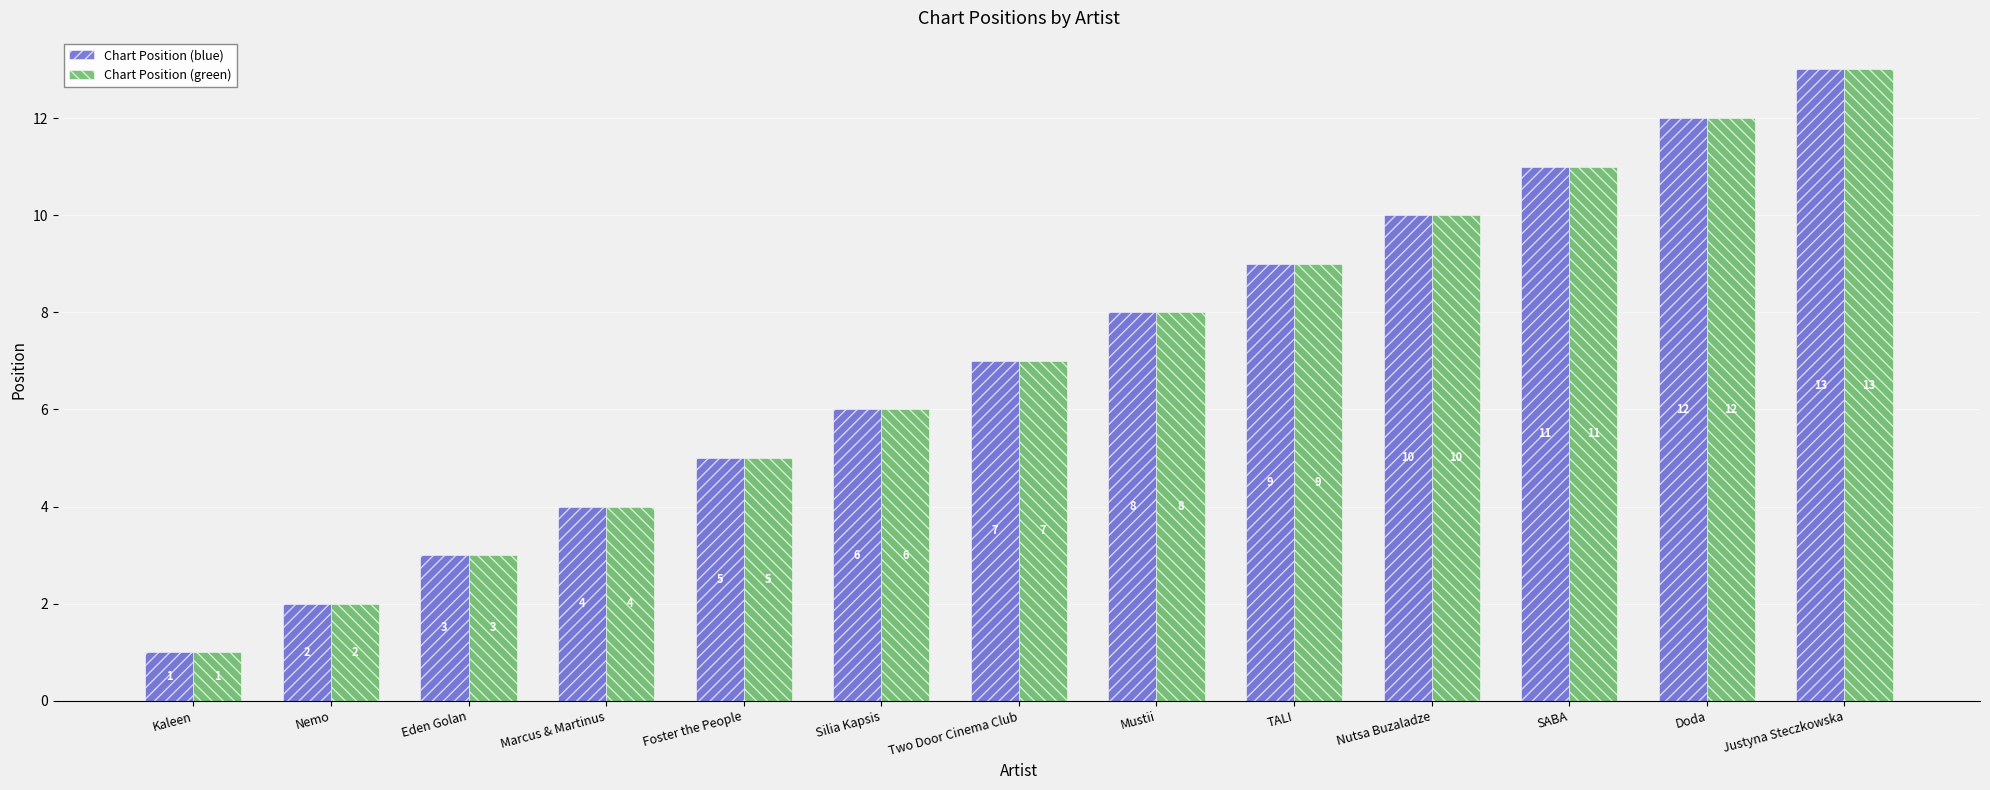

What is the difference between the maximum and minimum values in the Chart Position (blue) series?

12